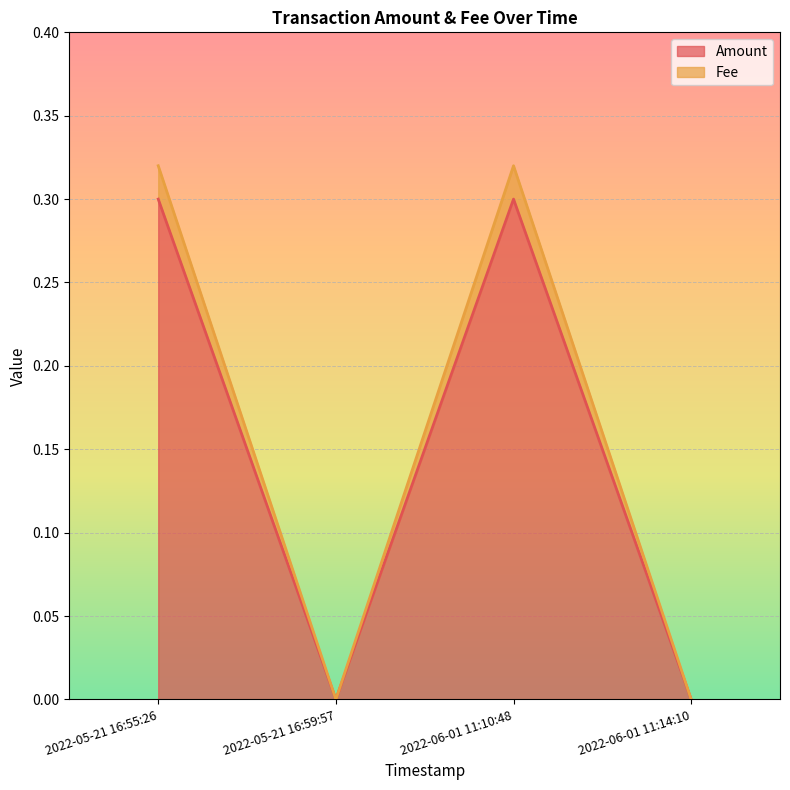

Which series has the largest range (max minus min)?

Fee